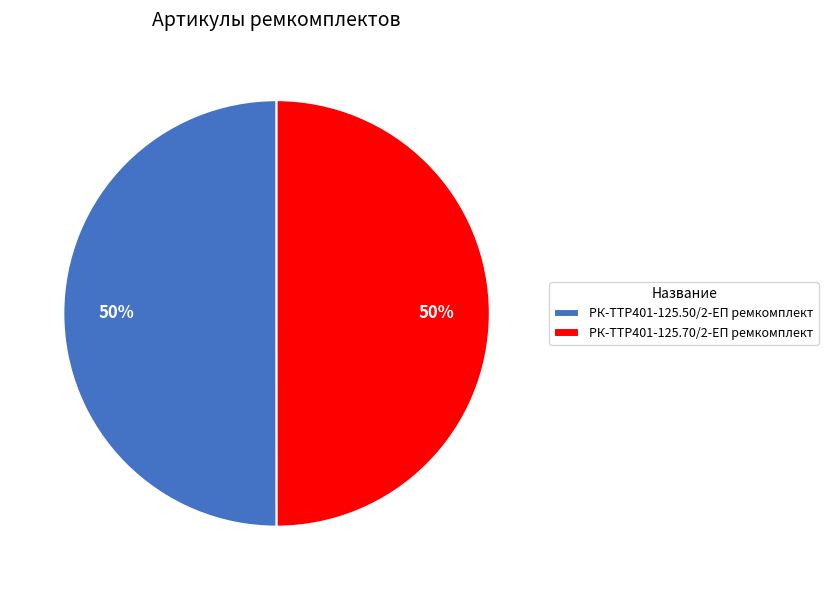

What percentage is the РК-TTР401-125.70/2-ЕП ремкомплект slice, to the nearest percent?

50%